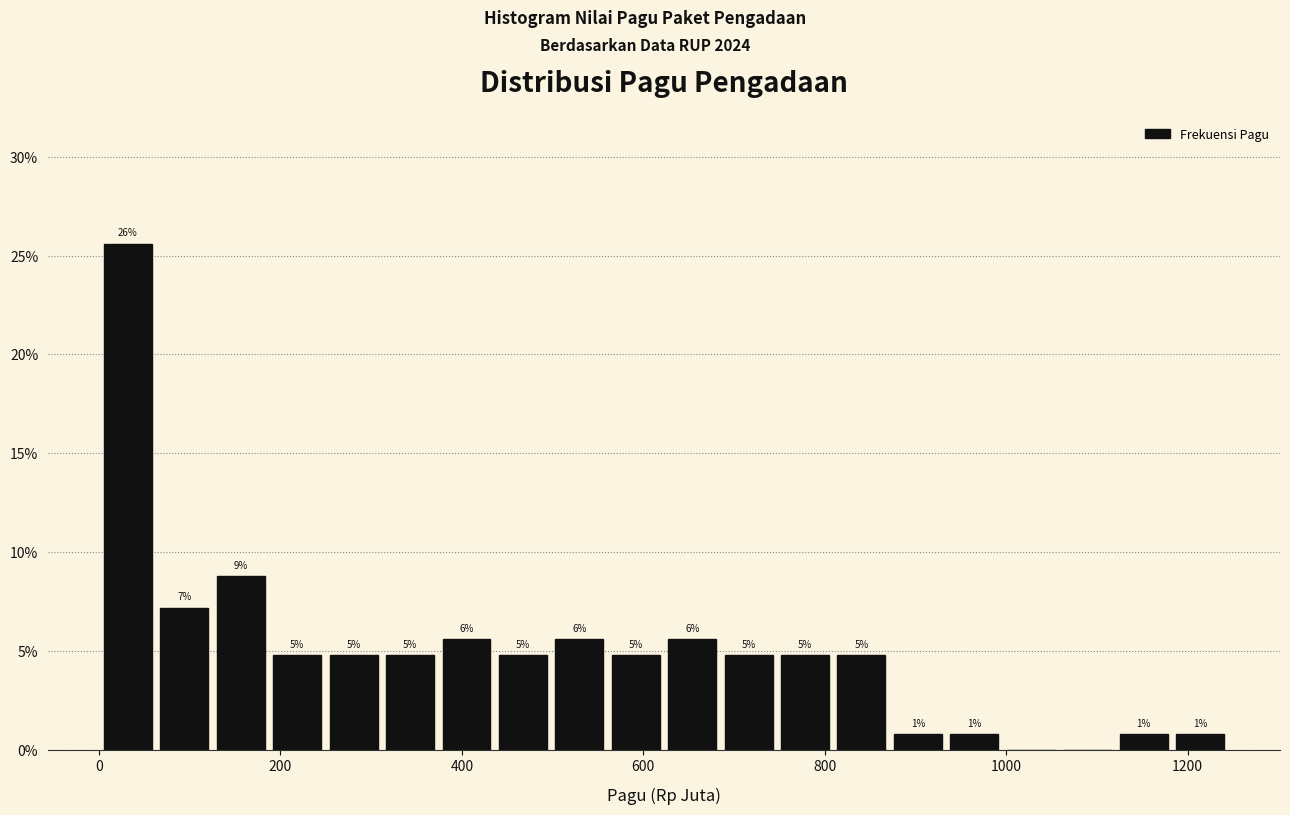

Around what value on the x-axis is the tallest bar? Give the approximate position of its centre, as read against the axis.

40